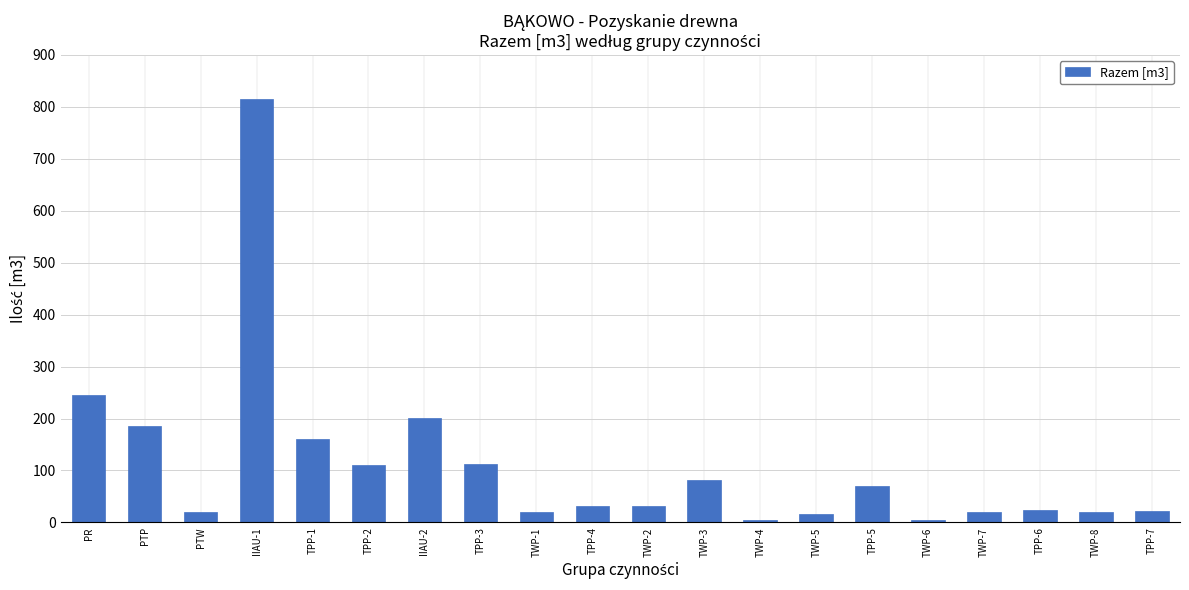

Are the bars horizontal?

No